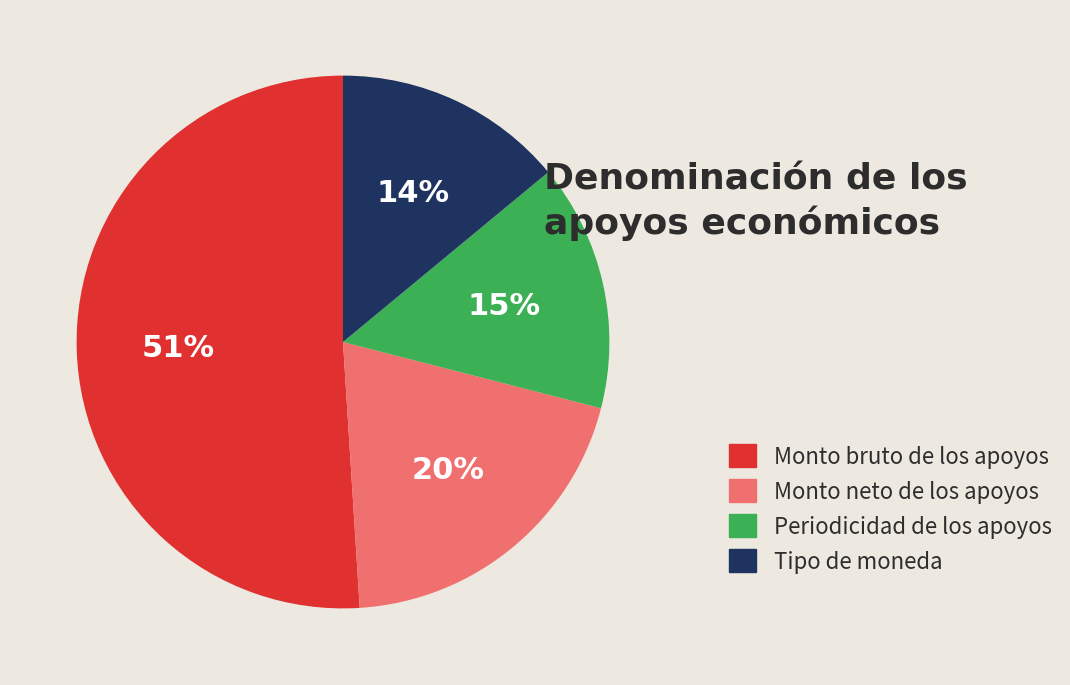

Does any single category account for the majority?

Yes